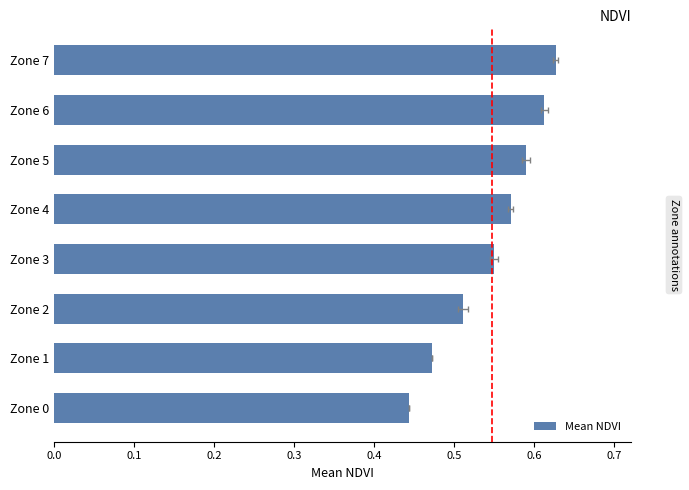

What is the change in value from Zone 0 to Zone 3?

+0.1